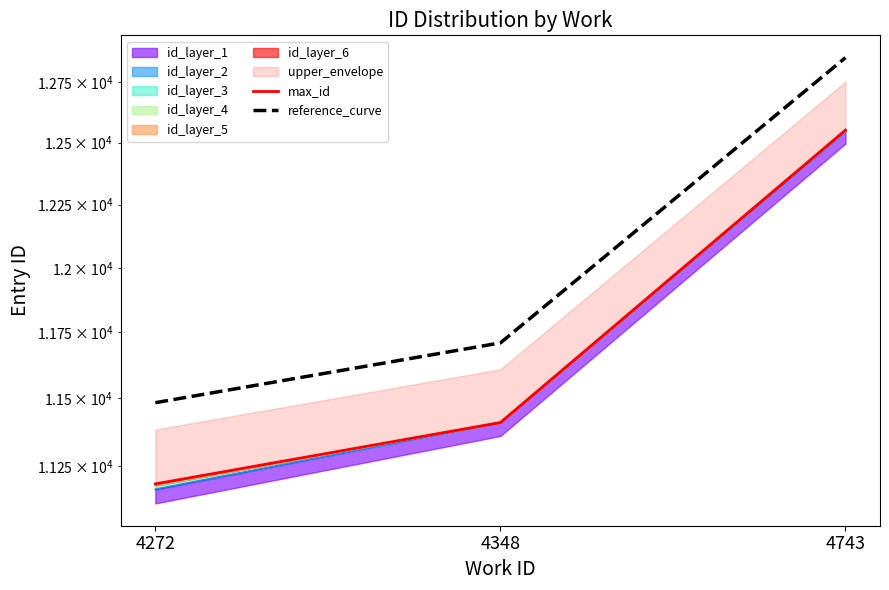

At 4272, list the series in order from largest to smallest.

reference_curve, max_id